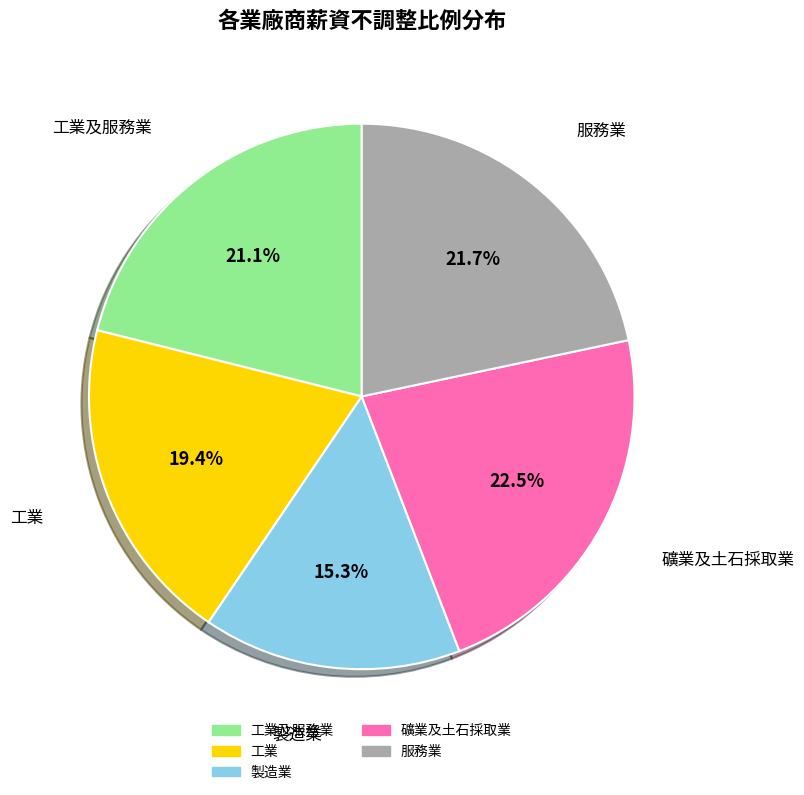

What is the ratio of the value at 工業及服務業 to the value at 工業?

1.1